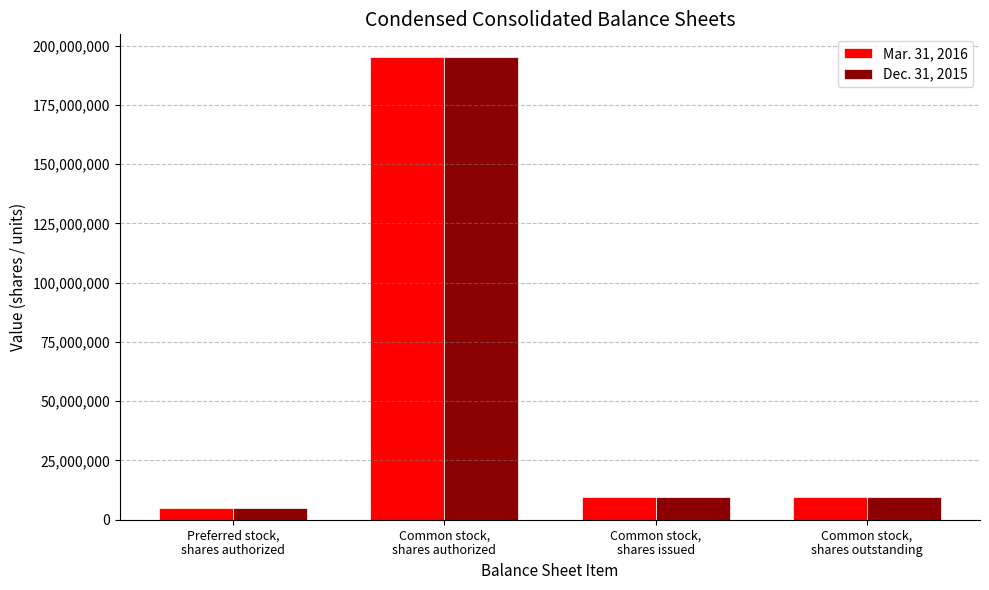

What is the difference between the maximum and minimum values in the Dec. 31, 2015 series?

190000000